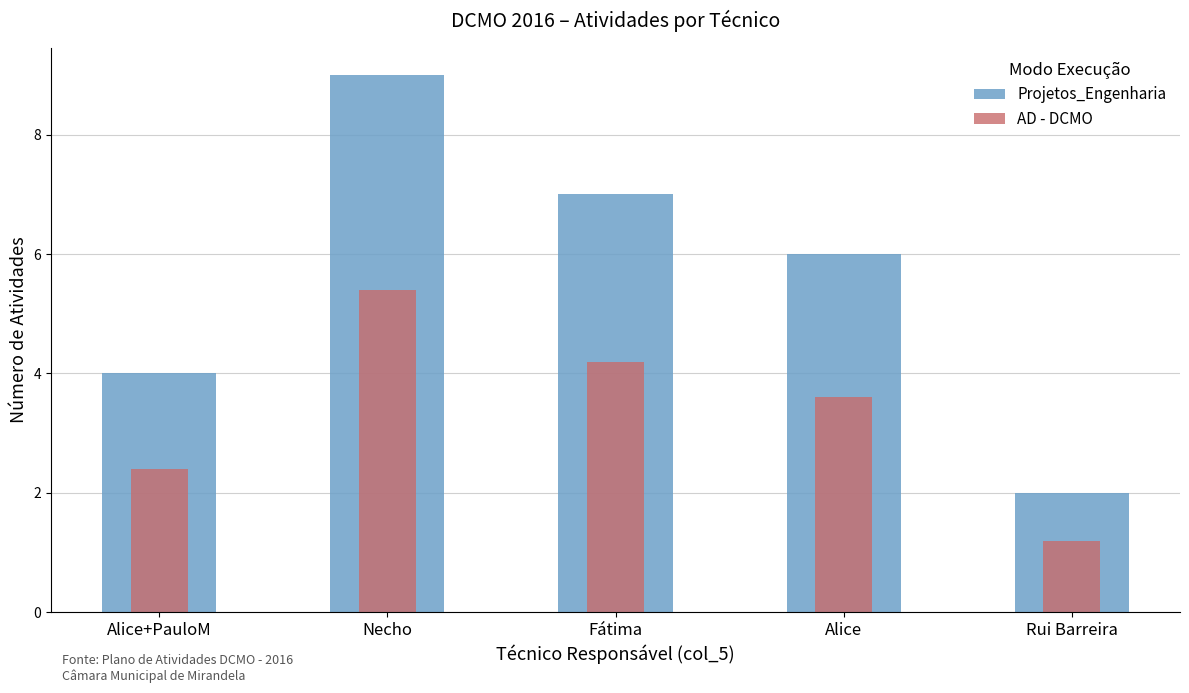

Does the chart contain stacked bars?

No